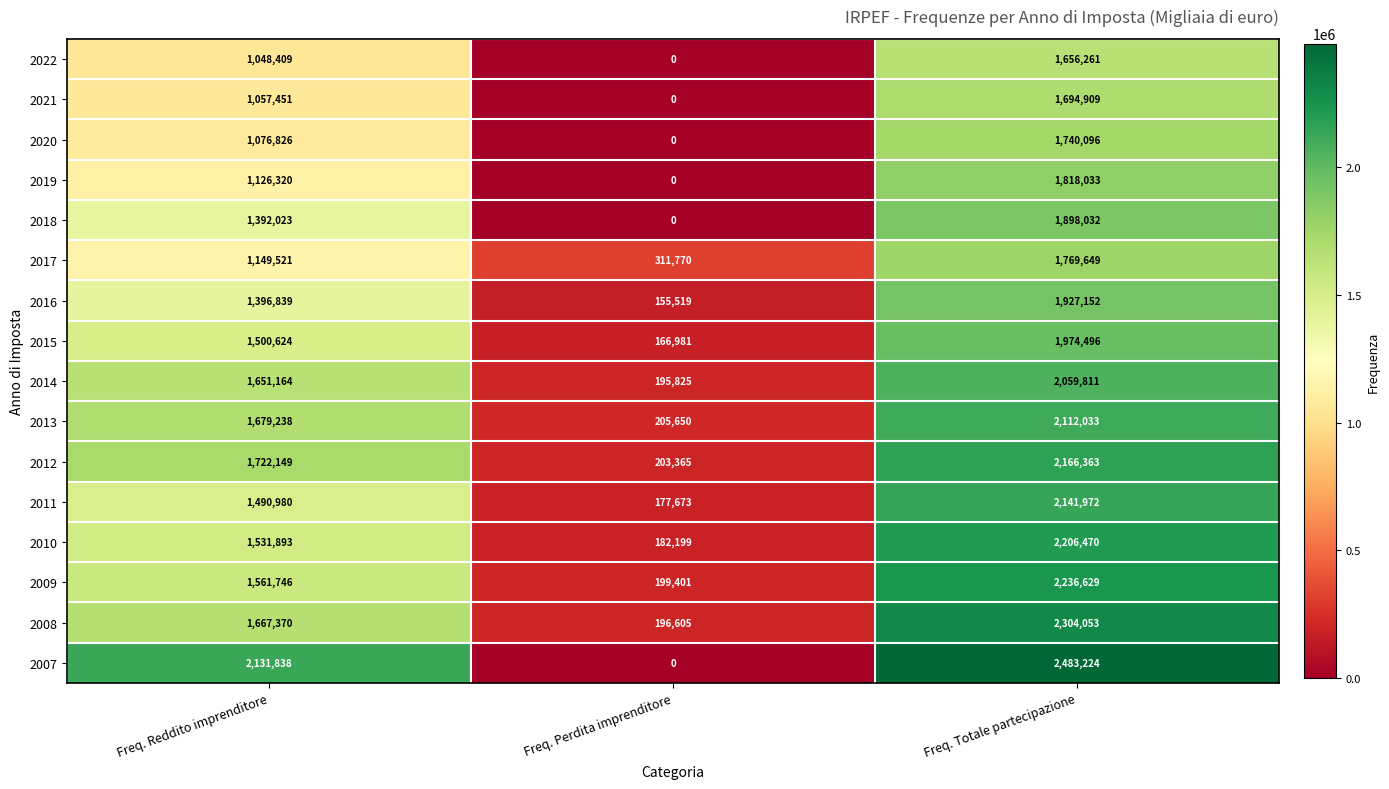

What is the greatest value displayed?

2483224